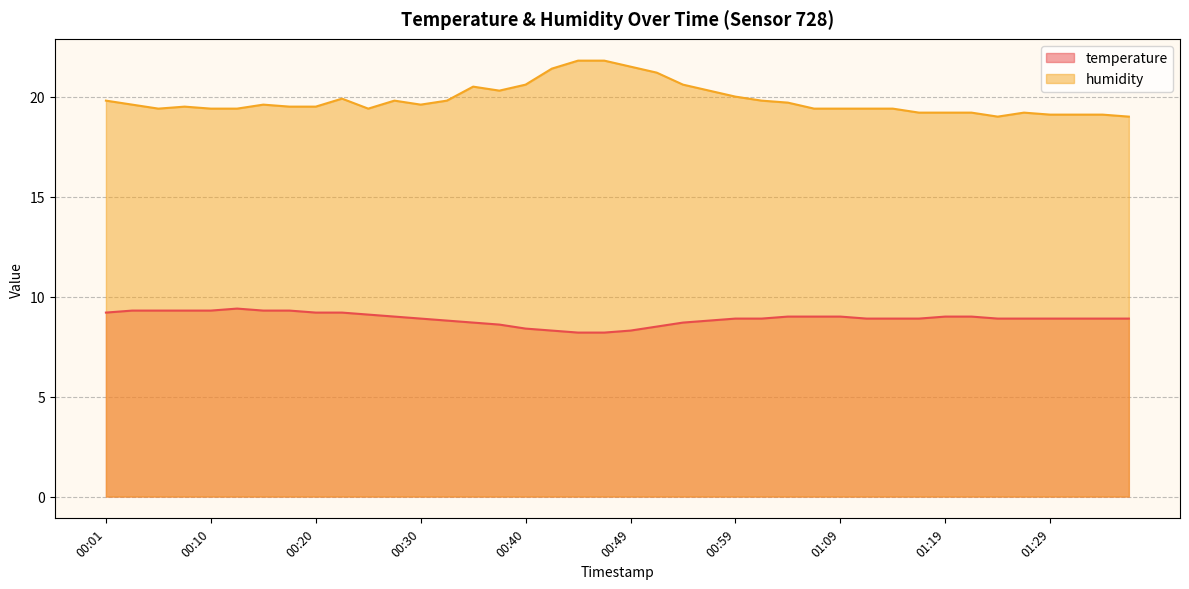

What is the difference between the maximum and second lowest values in the temperature series?

1.2